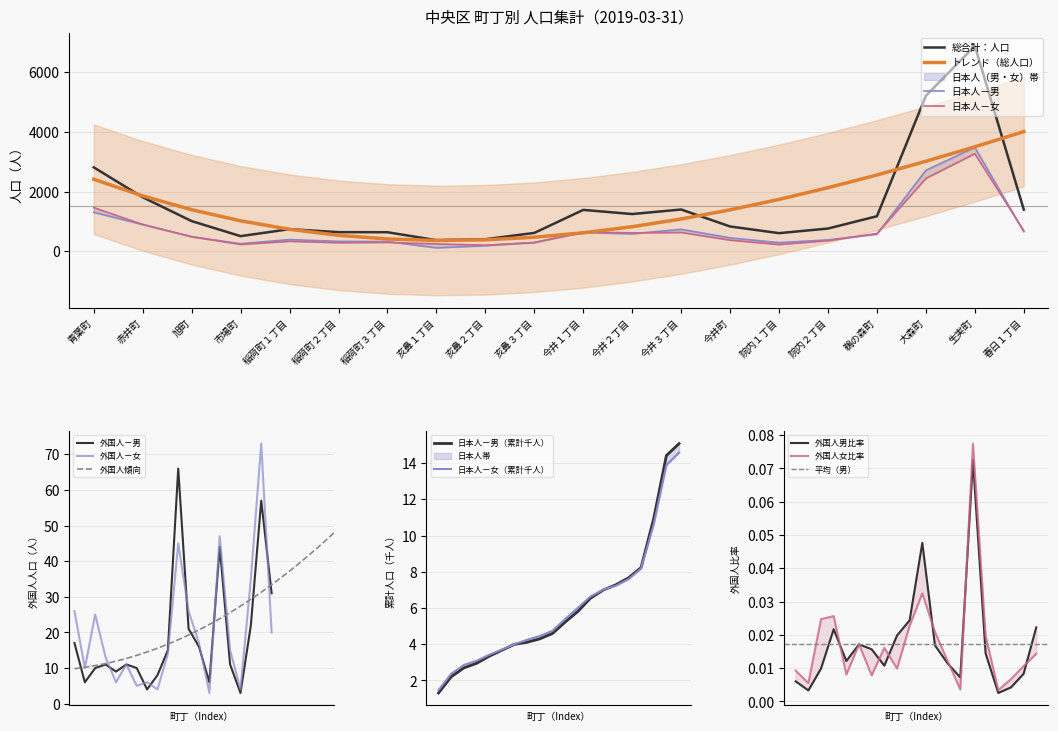

The 外国人－男 series shows 57 at 生実町. True or false?

True